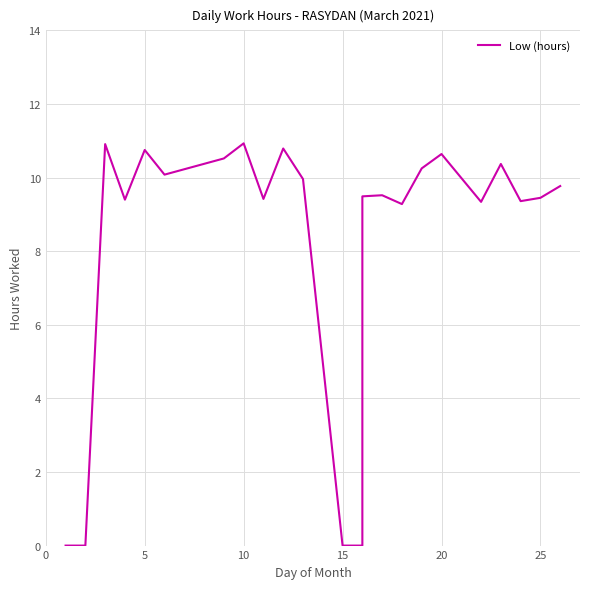

How many points are higher than both their immediate neighbors (excluding endpoints)?

7